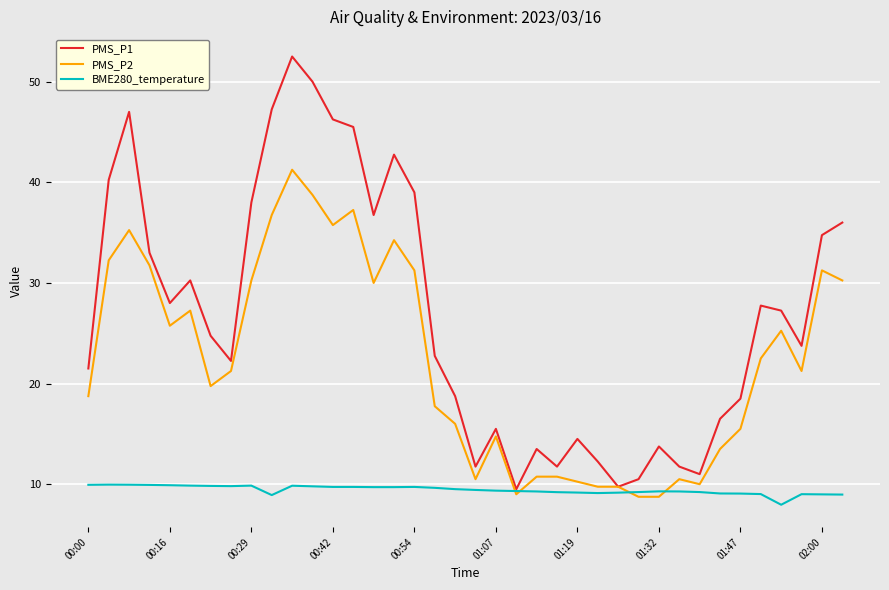

Which series has the largest total across all categories?

PMS_P1